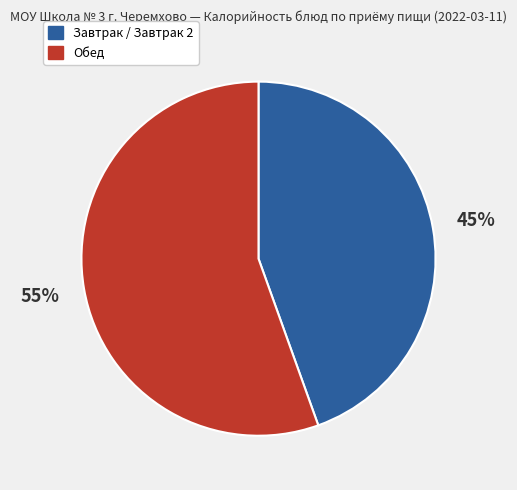

Is there a majority slice in this chart?

Yes